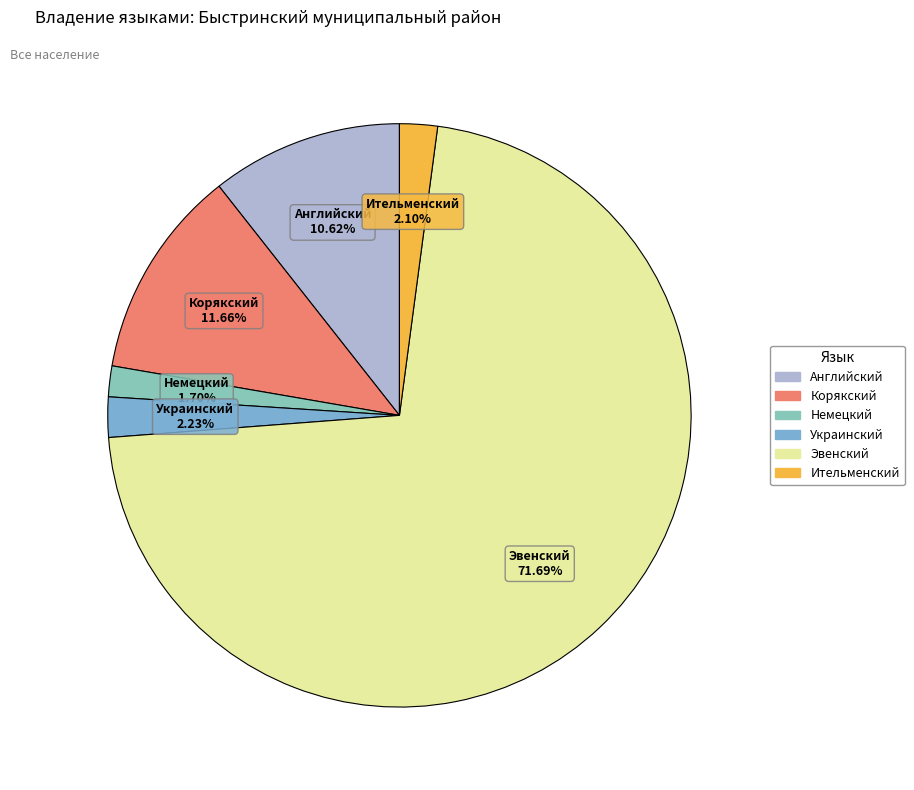

Is there a majority slice in this chart?

Yes